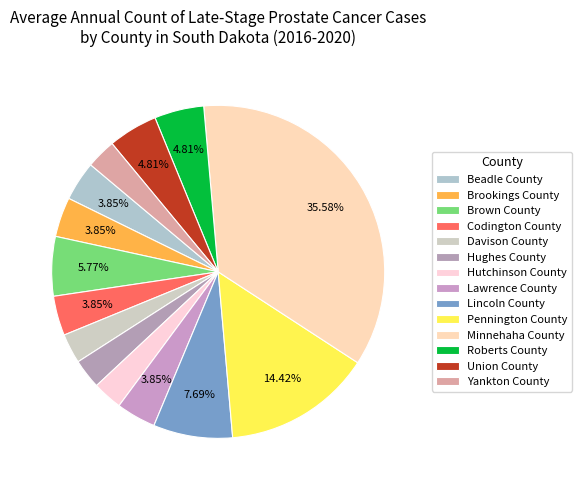

Does Lincoln County represent more than half of the total?

No